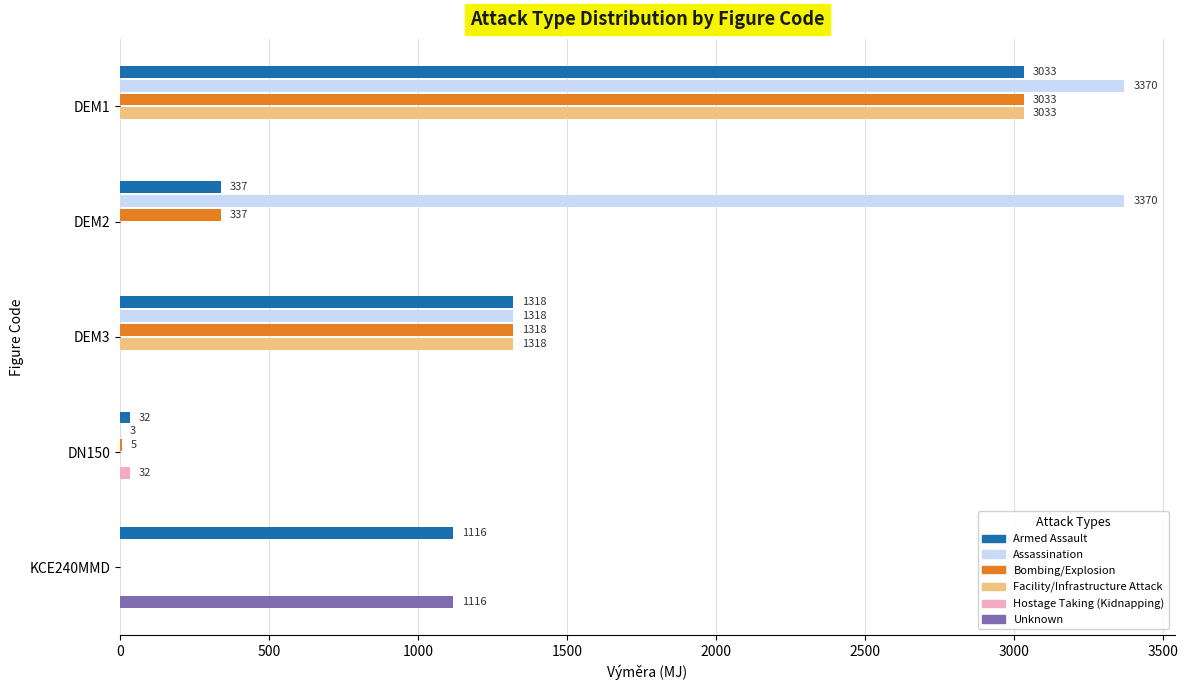

How many series are shown in this chart?

6